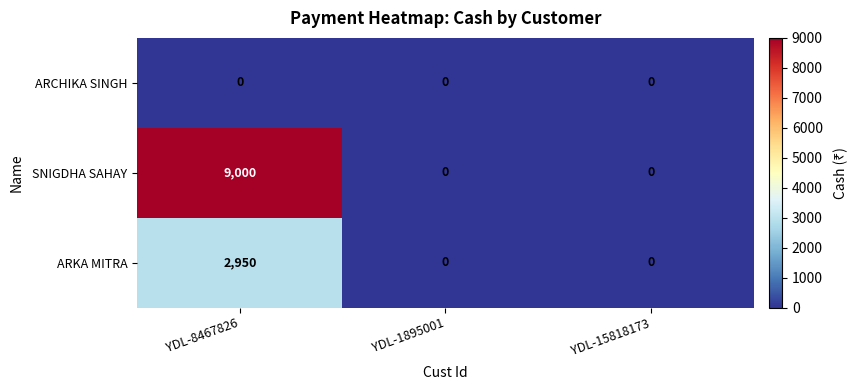

Reading left to right, list all the values displayed in this chart.

ARCHIKA SINGH: YDL-8467826=0	YDL-1895001=0	YDL-15818173=0
SNIGDHA SAHAY: YDL-8467826=9000	YDL-1895001=0	YDL-15818173=0
ARKA MITRA: YDL-8467826=2950	YDL-1895001=0	YDL-15818173=0